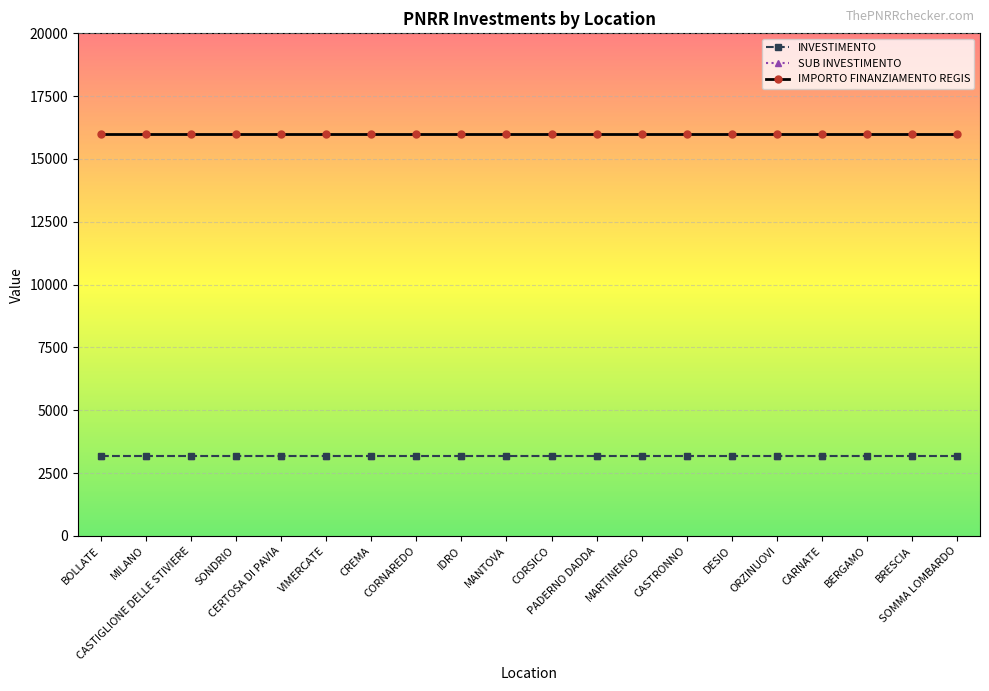

Rank the series by their maximum value, from lowest to highest.

INVESTIMENTO, SUB INVESTIMENTO, IMPORTO FINANZIAMENTO REGIS